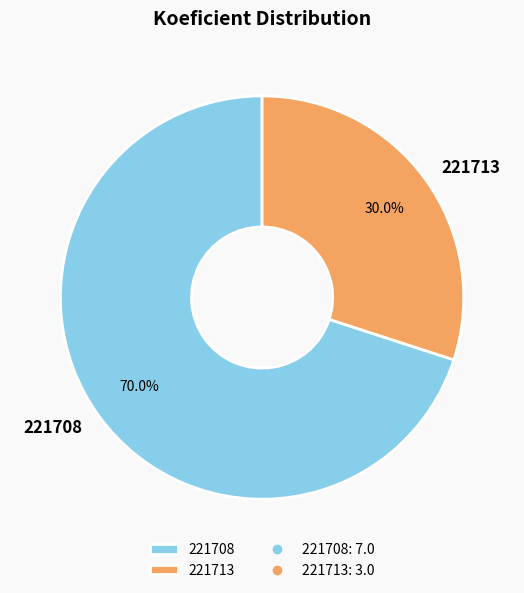

Which has a higher value, 221708 or 221713?

221708